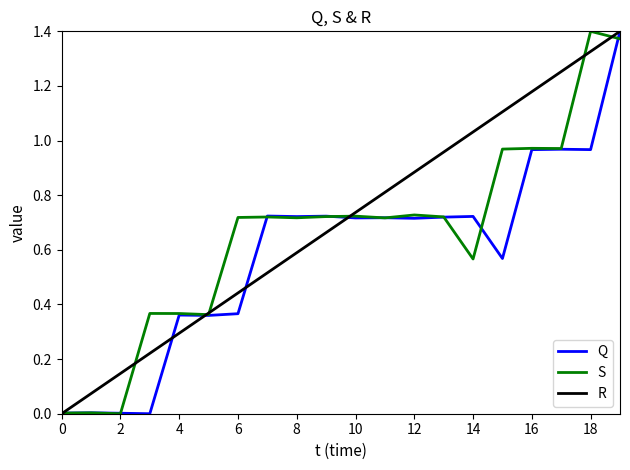

What are all the series names shown in the legend?

Q, S, R